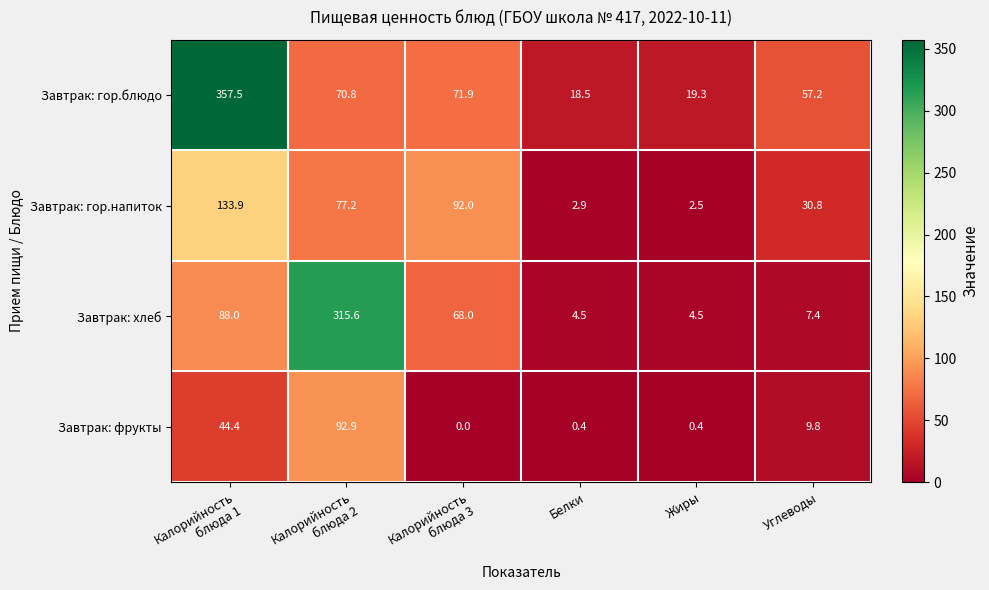

What is the minimum value for Завтрак: гор.блюдо?

18.5